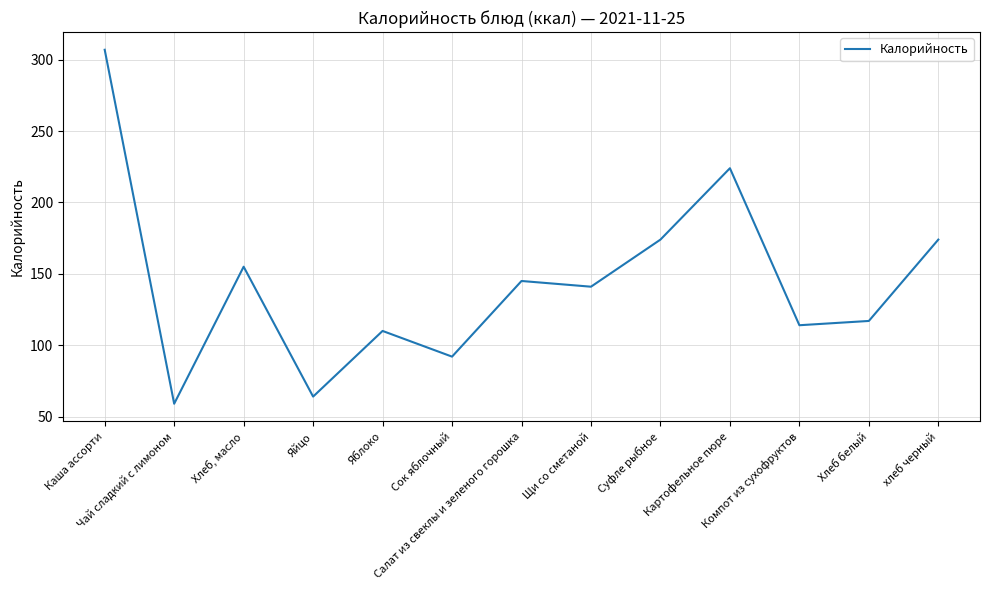

What is the average value?

144